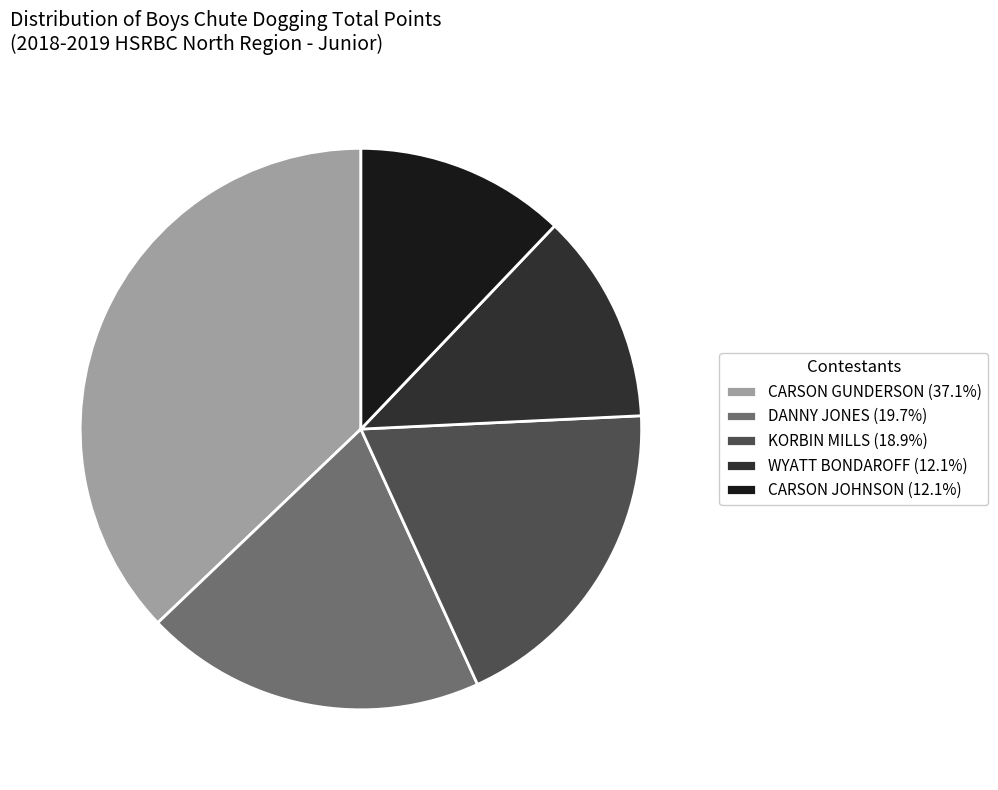

Is the sum of DANNY JONES (19.7%) and KORBIN MILLS (18.9%) greater than half?

No